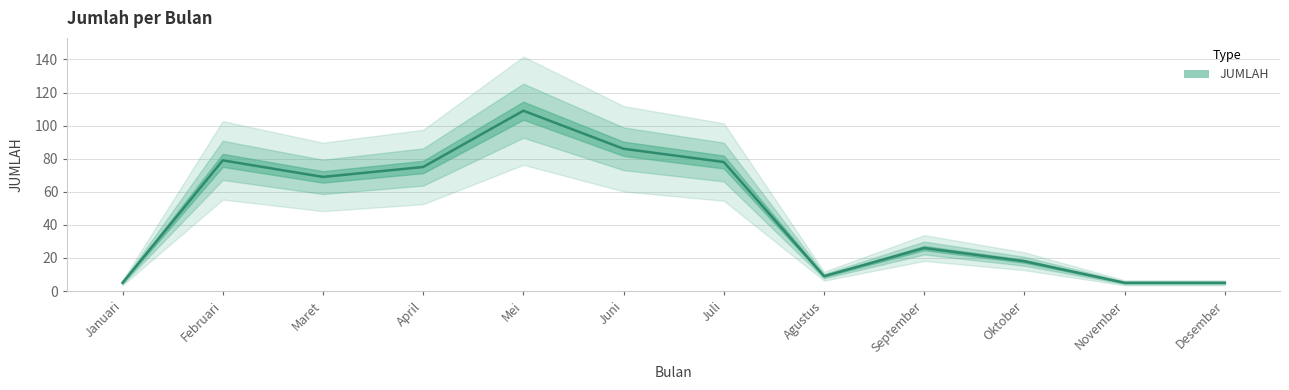

Approximately how many times larger is the value at Juni compared to Juli?

1.1